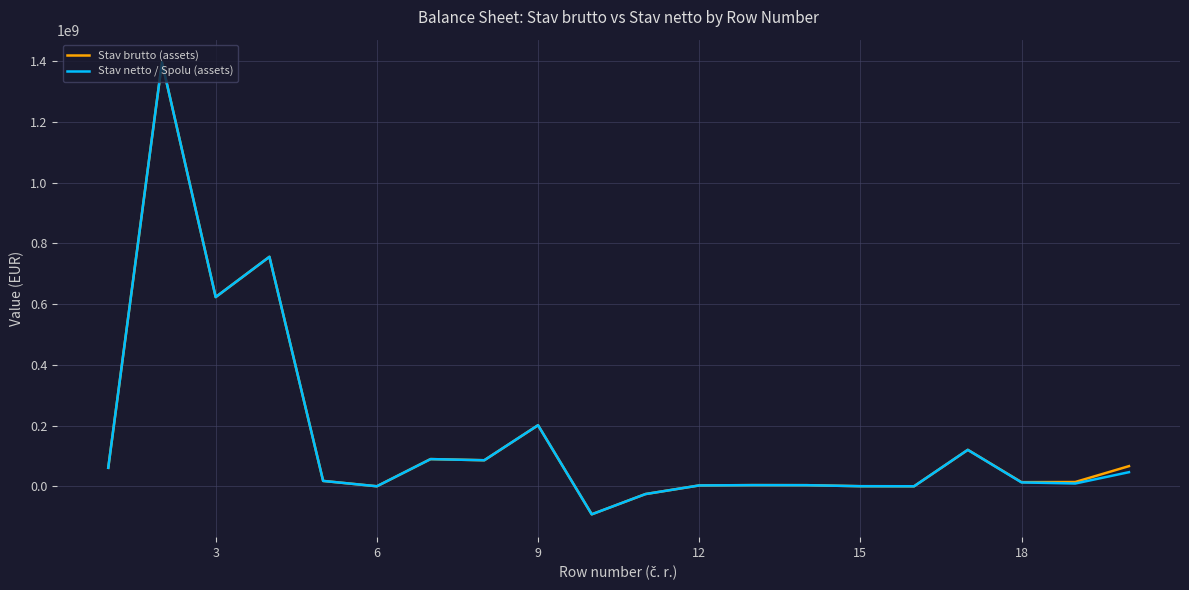

What is the average value of the Stav netto / Spolu (assets) series?

165434907